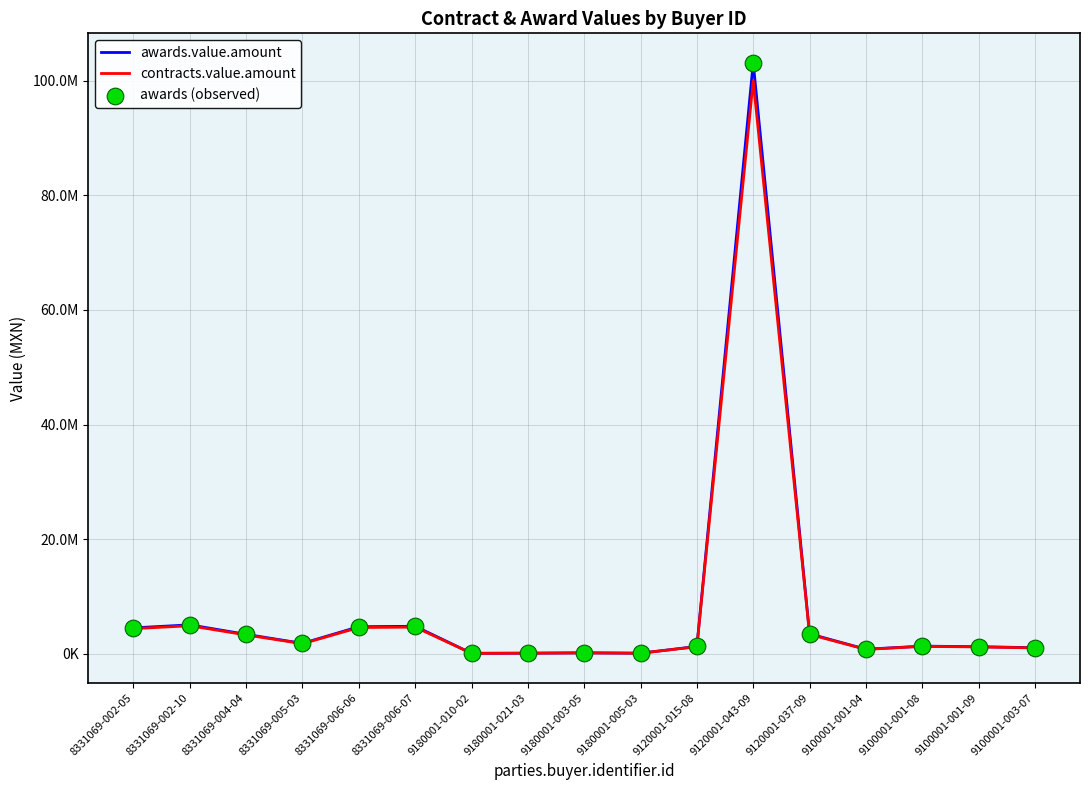

Is this an area chart (filled region under the line)?

No